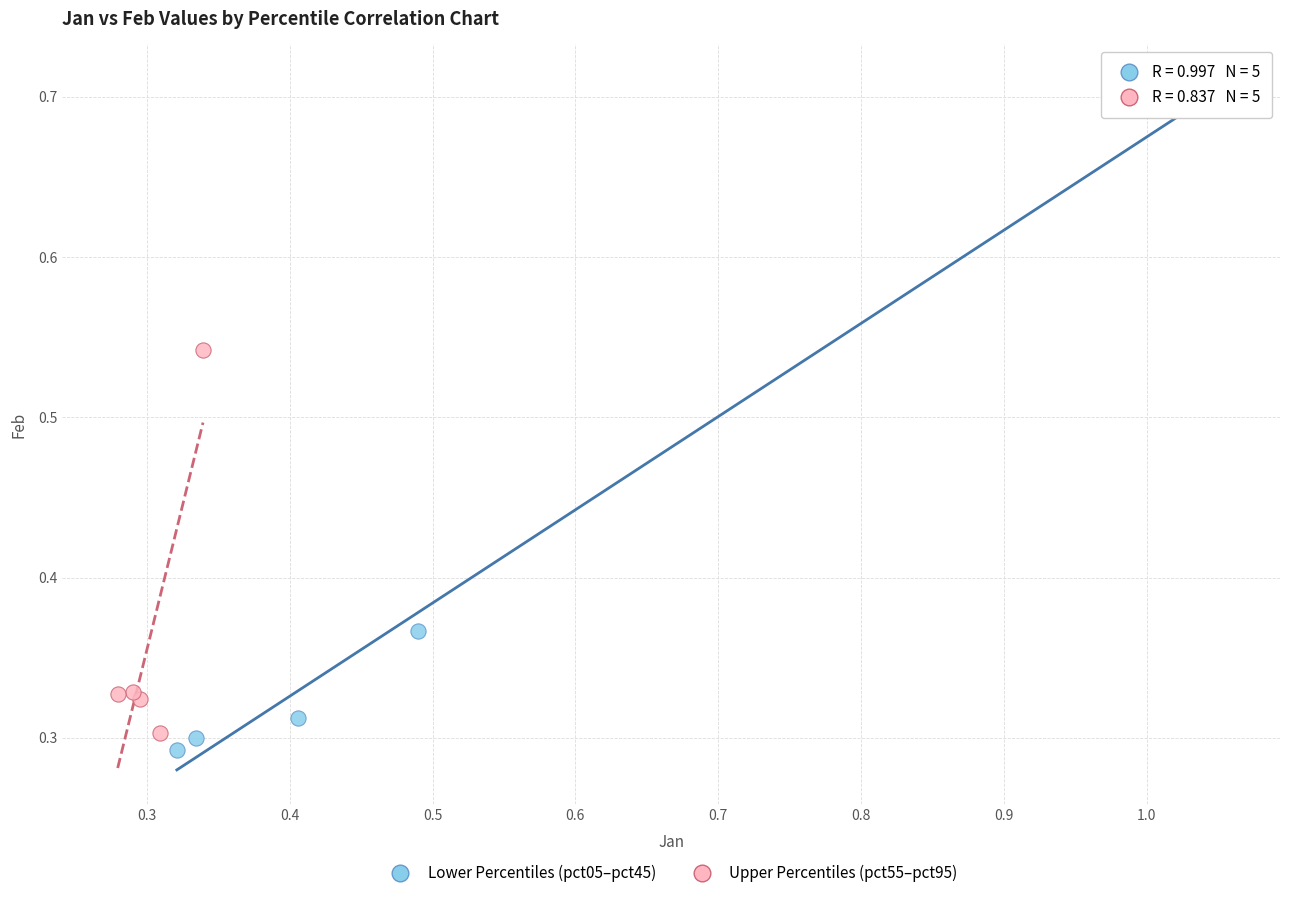

Which series reaches the minimum Y coordinate?

Lower Percentiles (pct05–pct45)